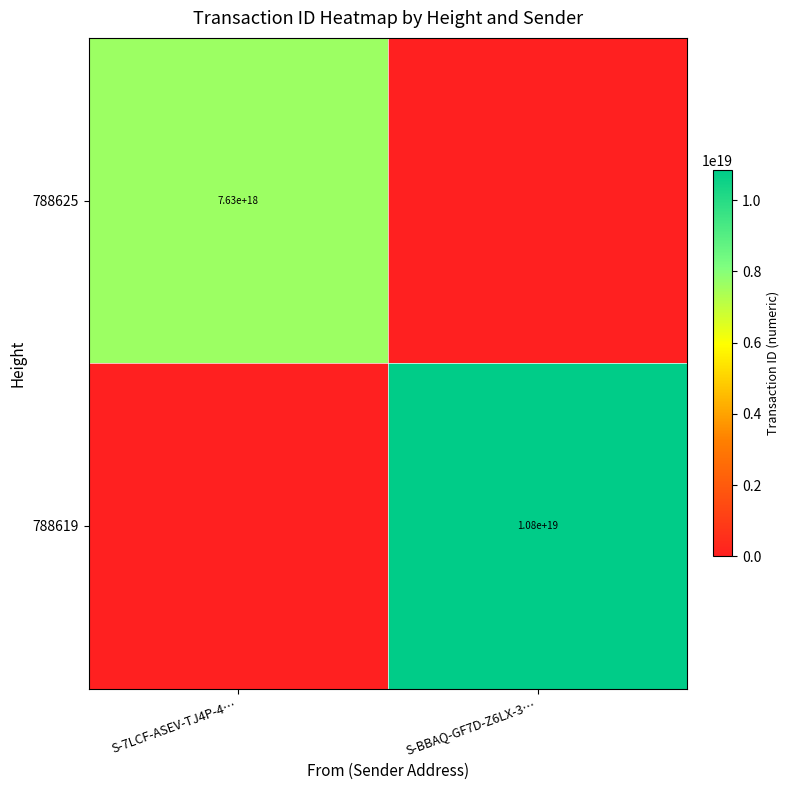

Is it true that 788625 equals 4197227448825461248 at S-7LCF-ASEV-TJ4P-4…?

False